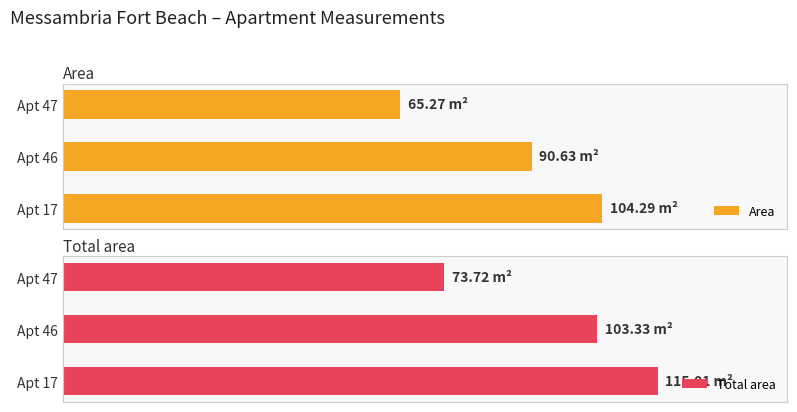

What is the minimum value for Total area?

73.7